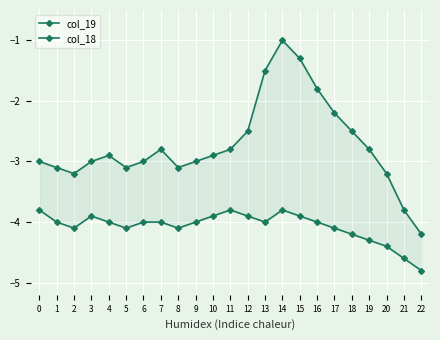

Read the col_19 value at 11.

-2.8